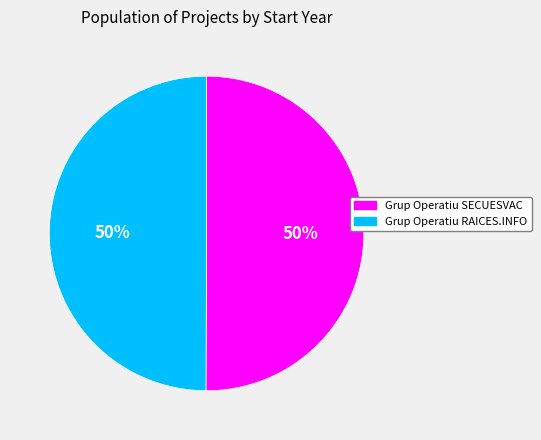

To the nearest percent, what percentage of the pie is Grup Operatiu RAICES.INFO?

50%